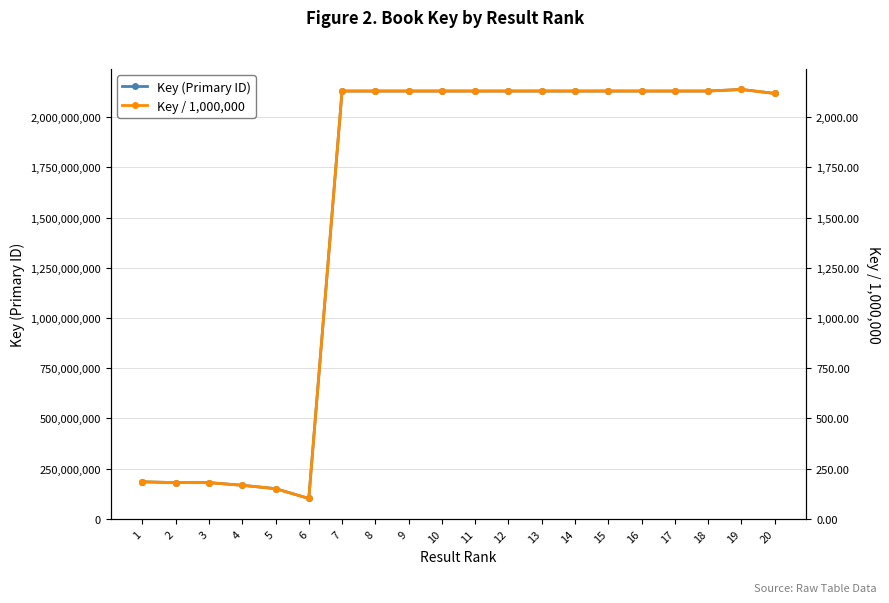

At how many categories does at least one series exceed 1287022010?

14